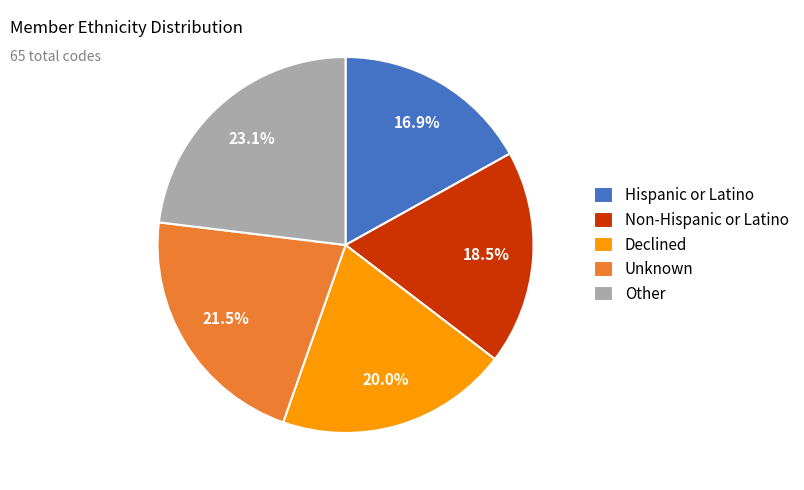

What percentage do Hispanic or Latino and Declined together represent?

36.9%